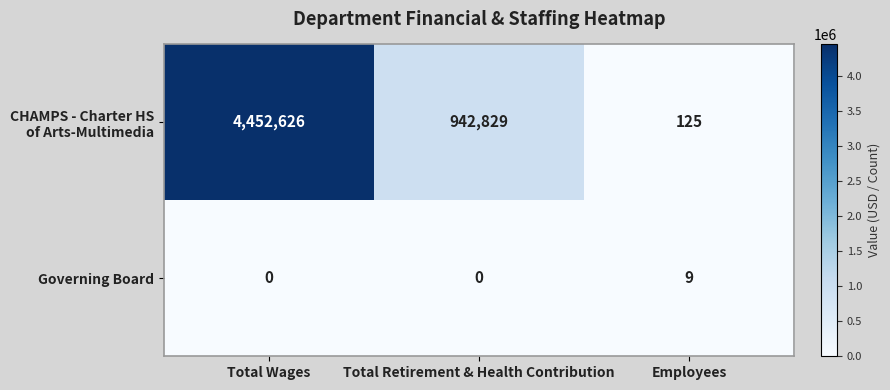

What is the maximum value shown in the chart?

4452626